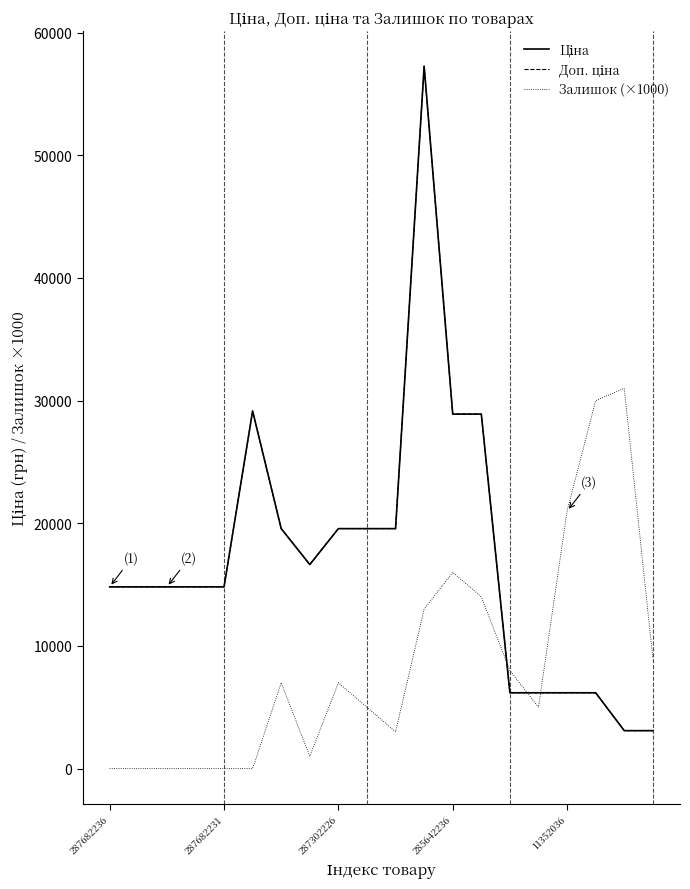

How many lines are shown in the chart?

3